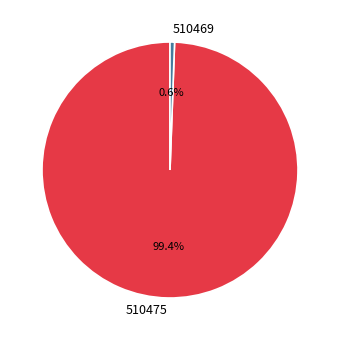

How many slices are in this pie chart?

2